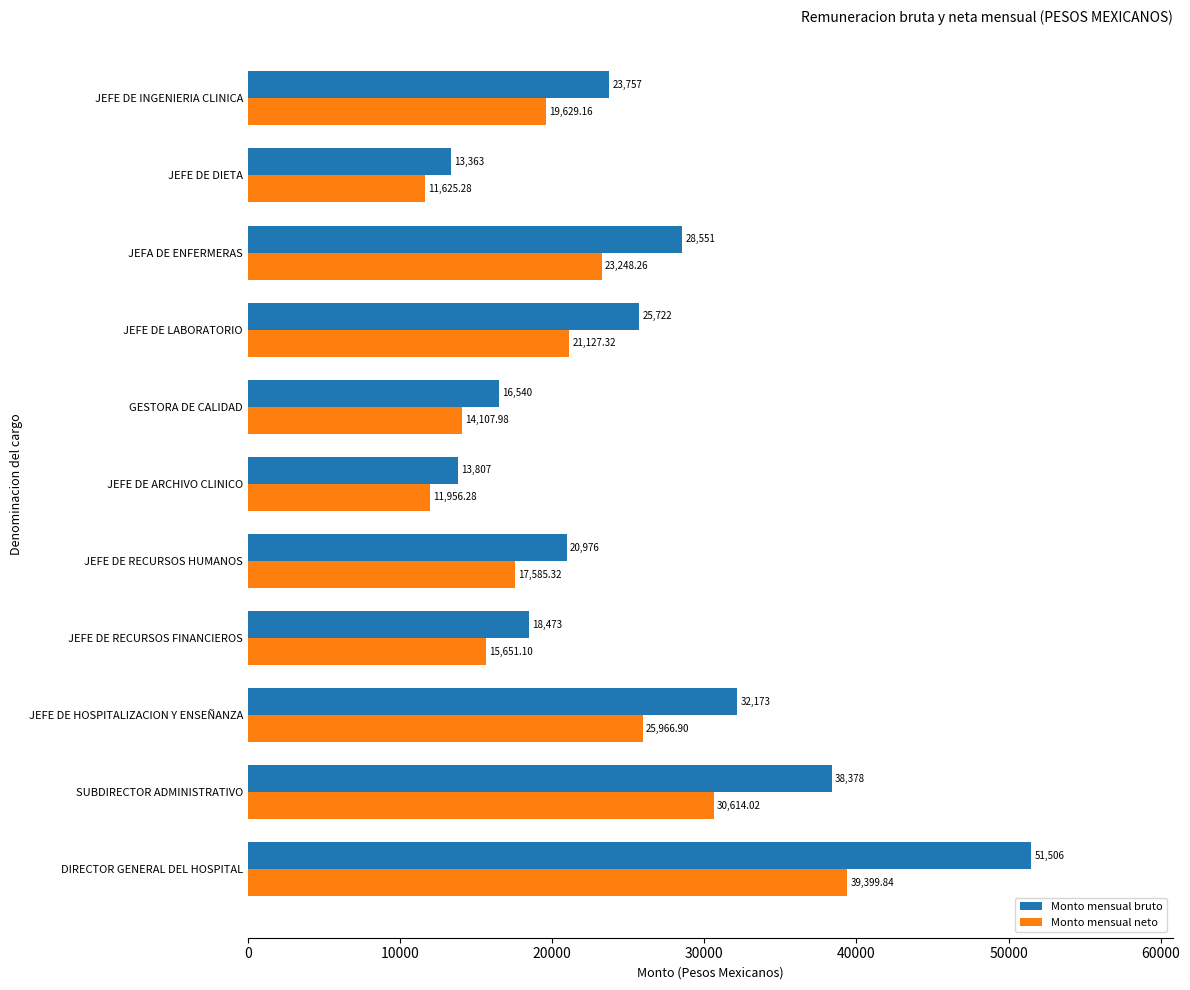

What is the average value of the Monto mensual bruto series?

25749.6